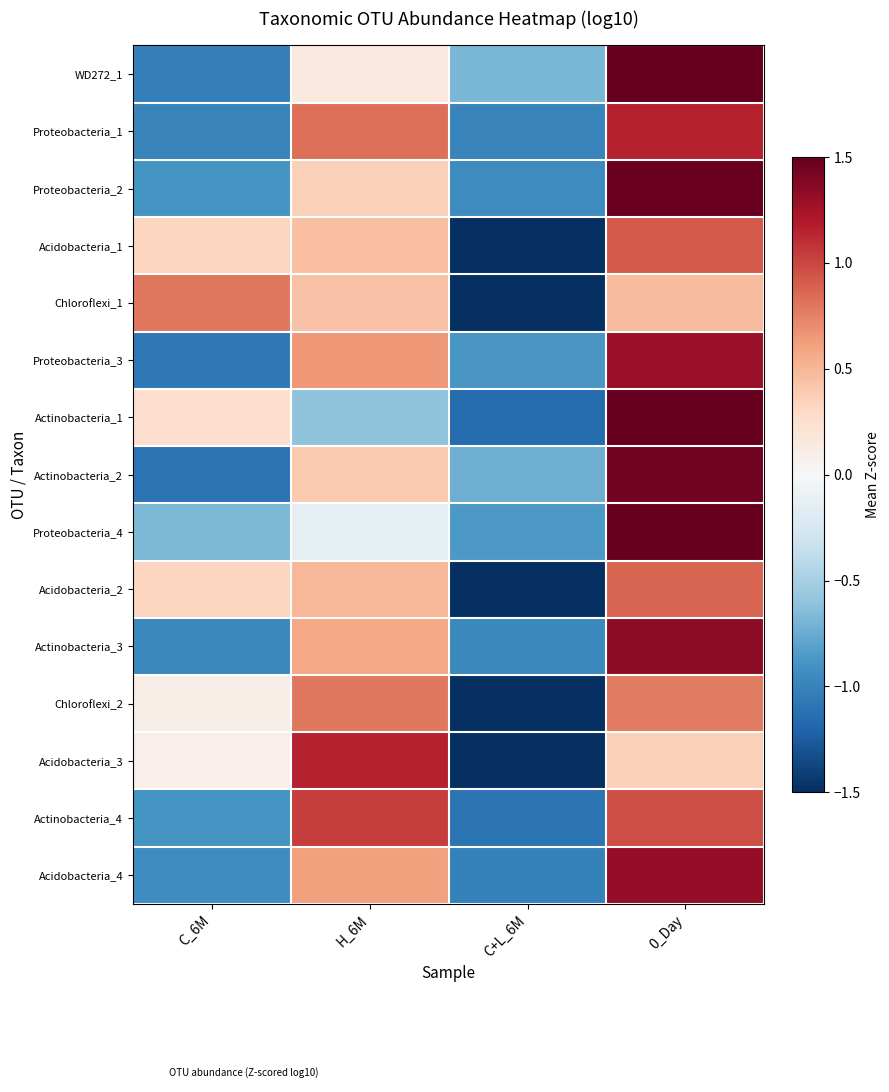

What is the spread (max minus min) of values at H_6M?

1.8